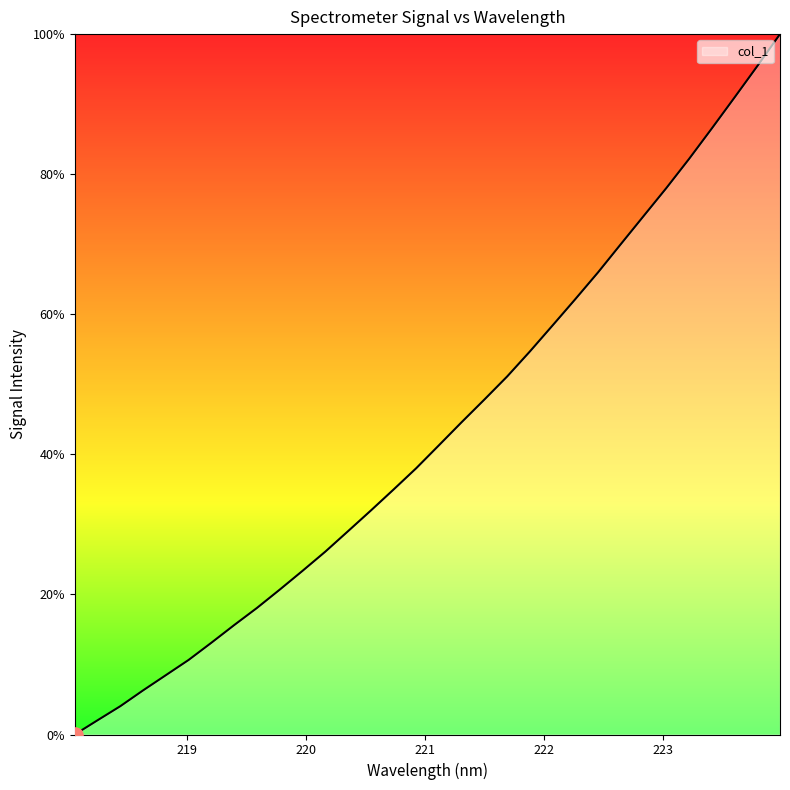

What is the difference between the maximum and minimum values?

100.0